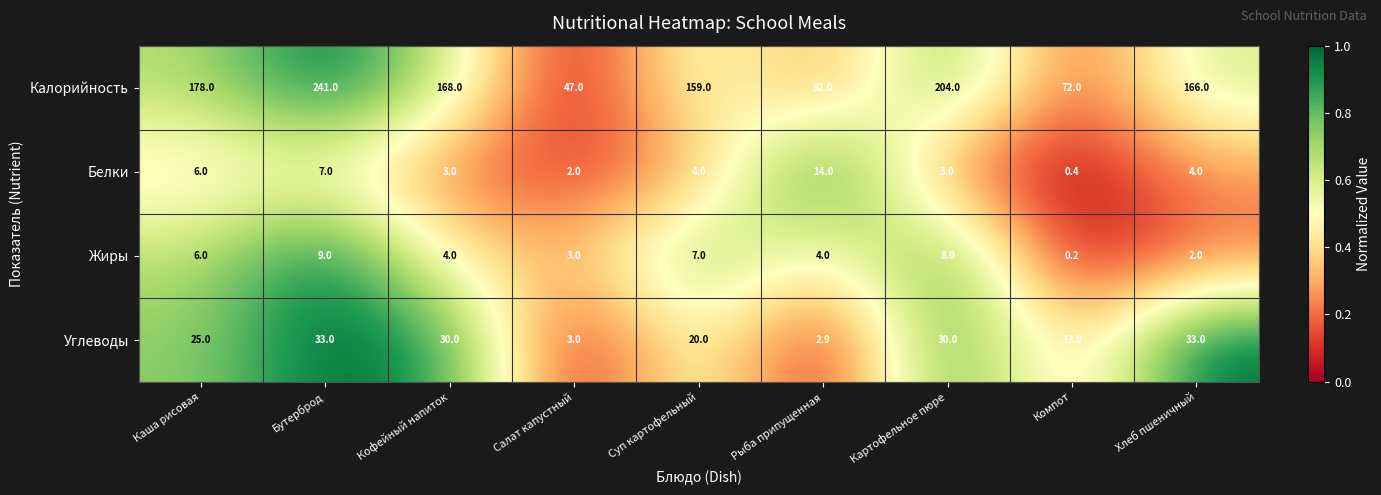

At how many categories does at least one series exceed 10?

9